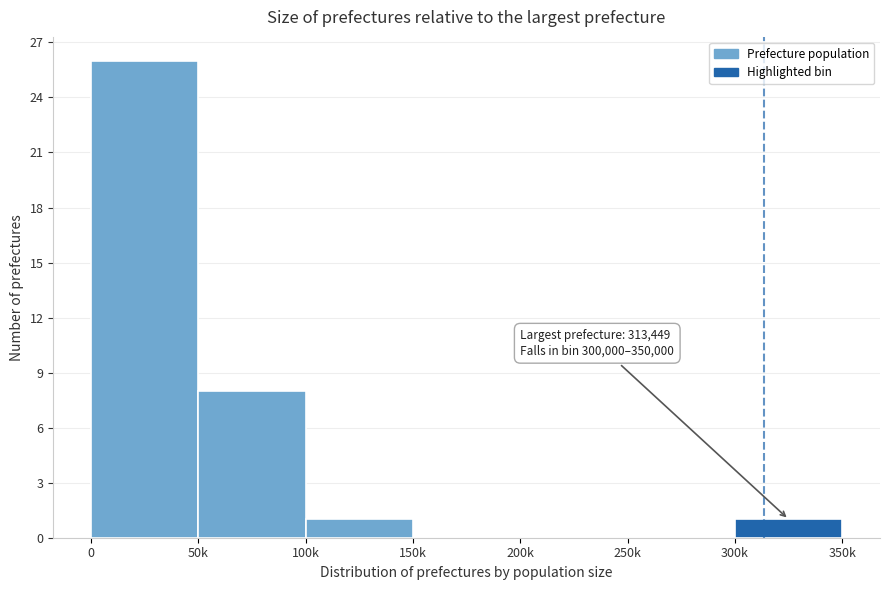

Reading left to right, list all the values displayed in this chart.

0=26	50k=8	100k=1	150k=0	200k=0	250k=0	300k=1